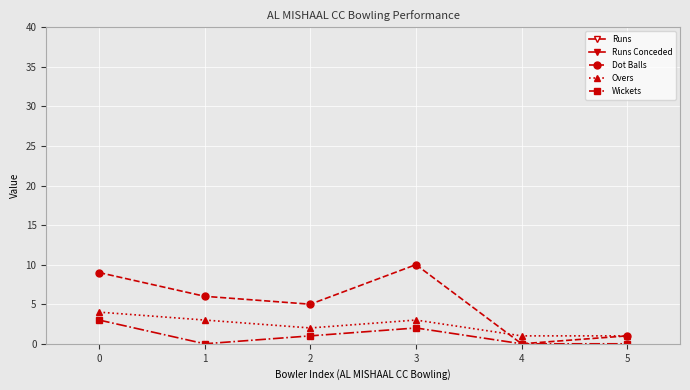

List the series in order of their peak value, lowest first.

Wickets, Overs, Dot Balls